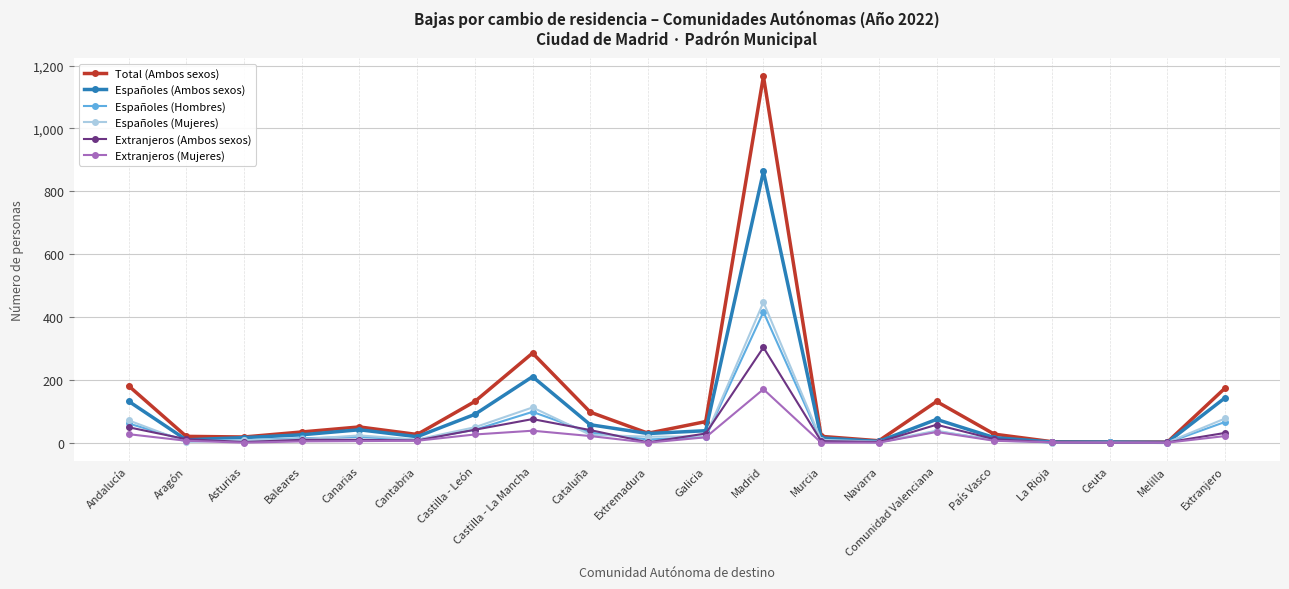

True or false: Extranjeros (Mujeres) has a value of 170 at Madrid.

True